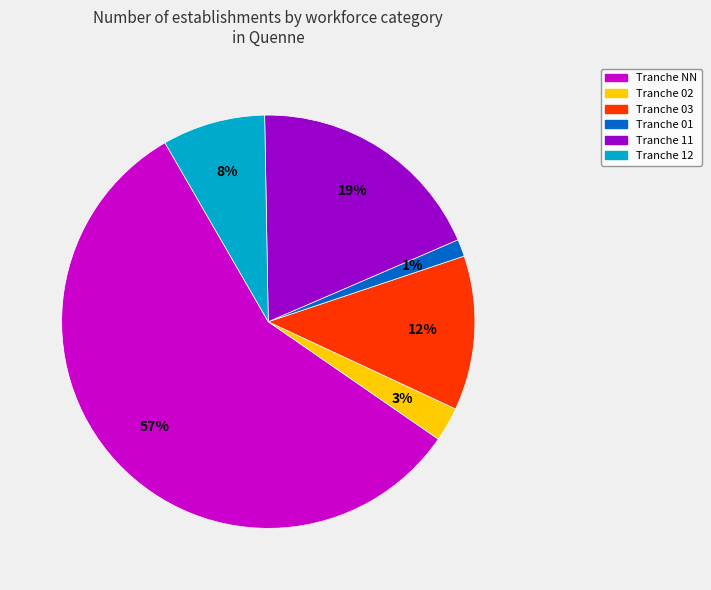

Does any single category account for the majority?

Yes